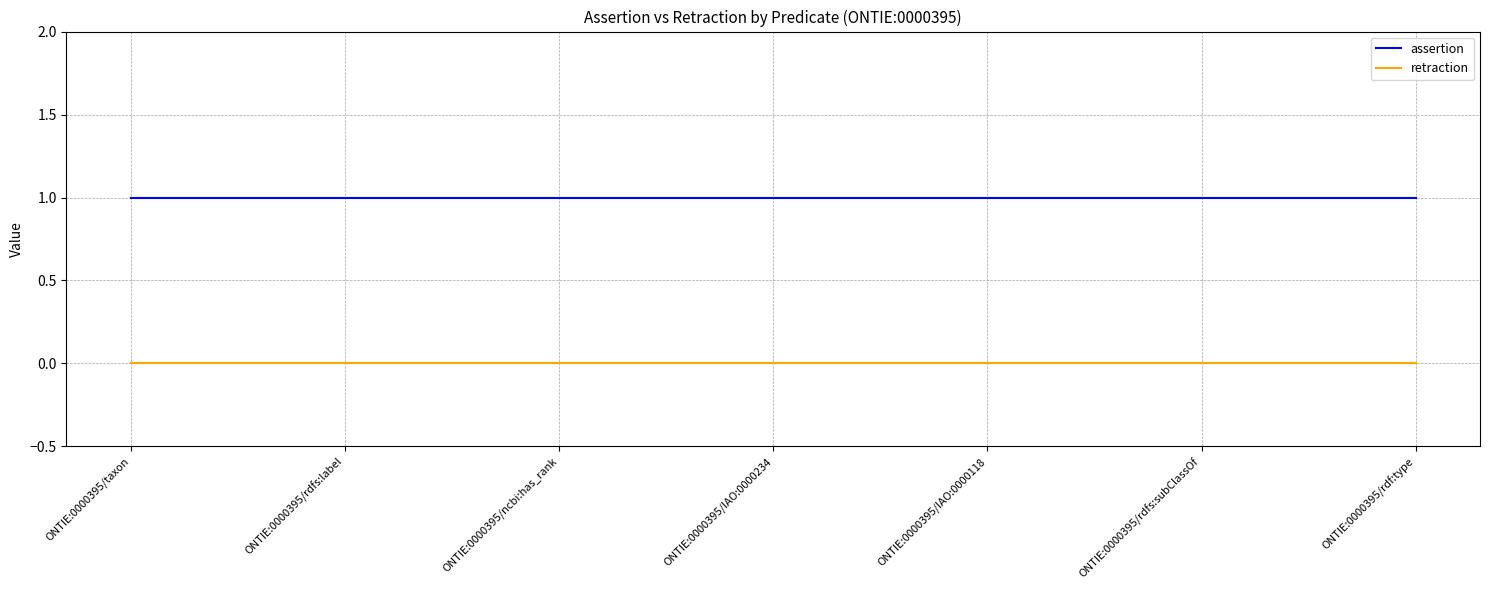

Is this an area chart (filled region under the line)?

No